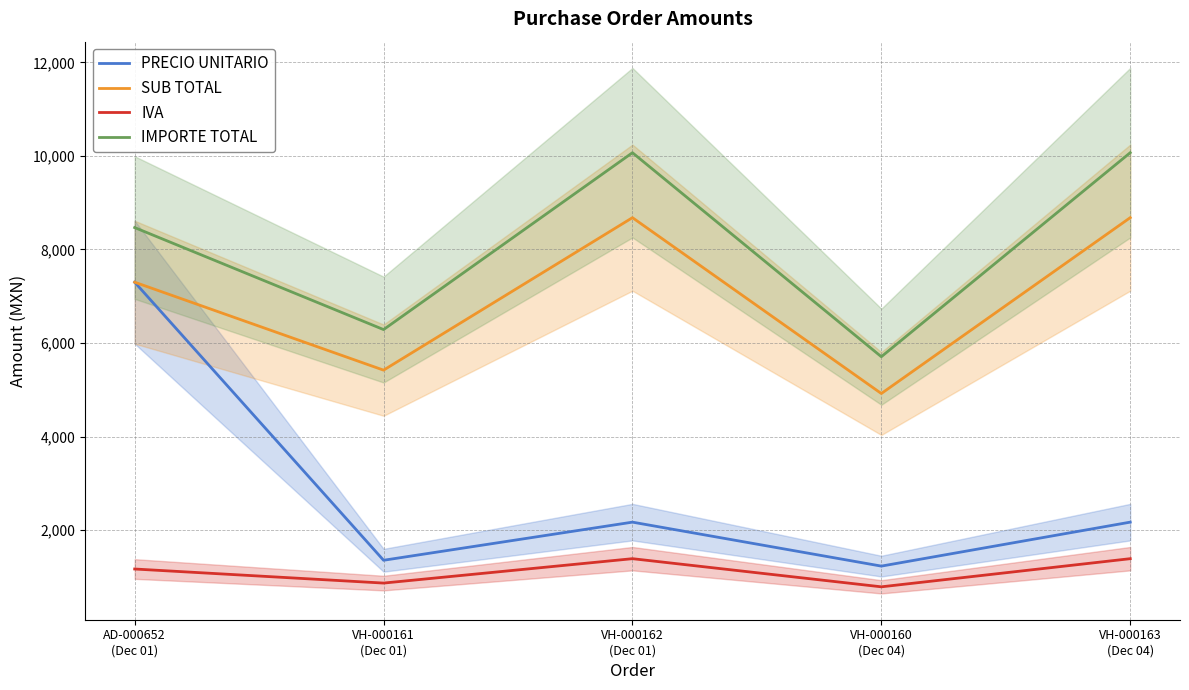

At how many categories does at least one series exceed 2189?

5